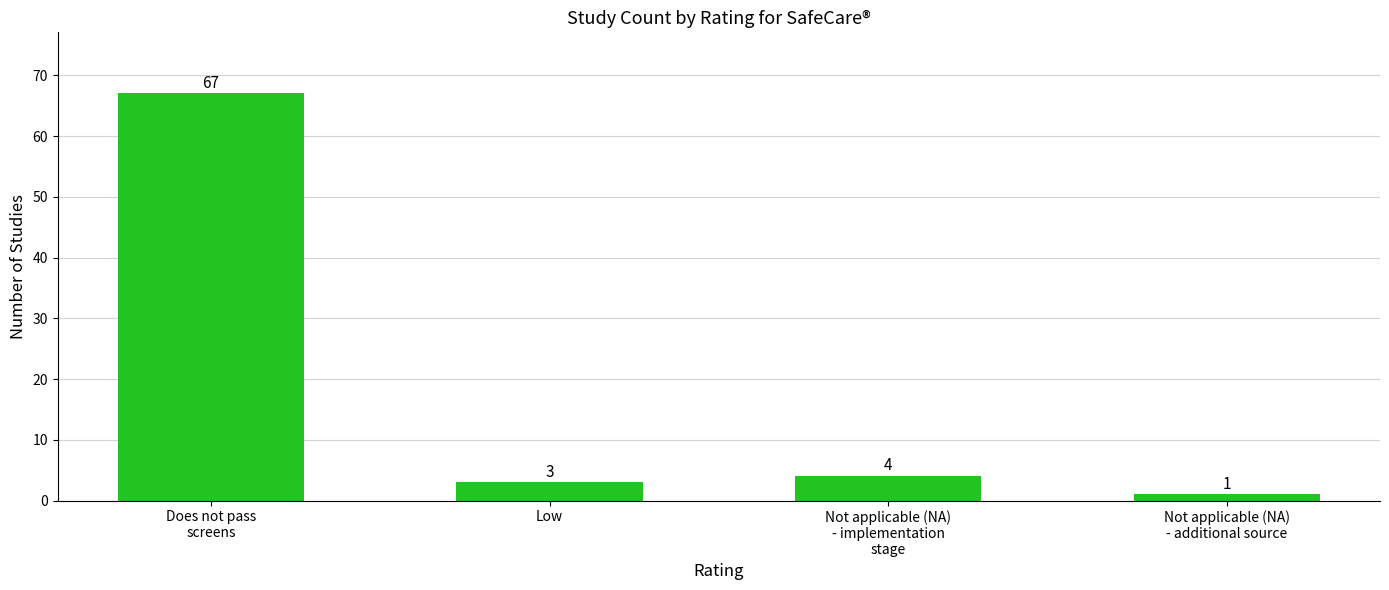

What position from the left is Low?

2